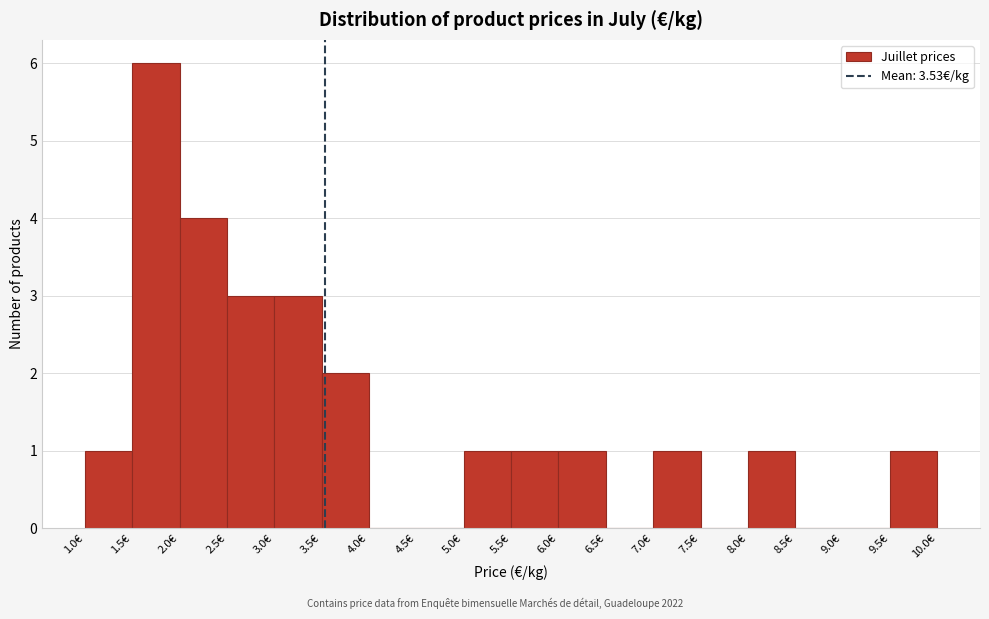

How tall is the bar that spans 3.0 to 3.5 on the x-axis? The values are not printed on the chart, so give them approximately, as read against the axis.

3